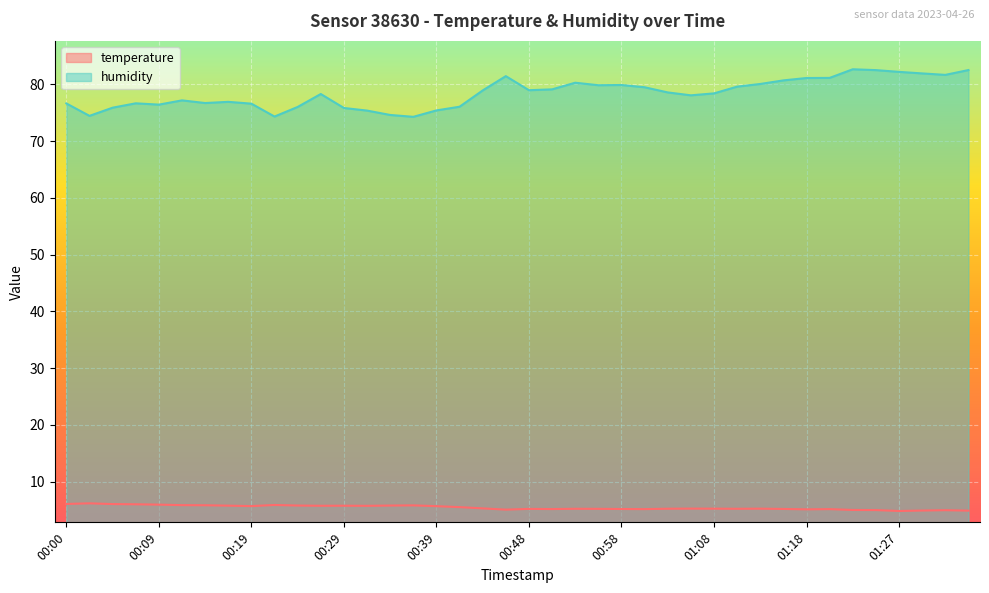

Reading left to right, transcribe all the data shown in this chart.

temperature: 6.1	6.2	6.1	6.0	6.0	5.9	5.8	5.8	5.7	5.9	5.8	5.8	5.8	5.8	5.8	5.8	5.7	5.5	5.3	5.1	5.2	5.2	5.2	5.2	5.2	5.2	5.2	5.3	5.2	5.2	5.2	5.2	5.1	5.2	5.0	5.0	4.8	4.9	5.0	4.9
humidity: 76.7	74.5	75.9	76.7	76.4	77.2	76.7	76.9	76.6	74.3	76.0	78.3	75.8	75.4	74.6	74.3	75.4	76.1	78.9	81.5	79.0	79.1	80.3	79.9	79.9	79.5	78.6	78.1	78.4	79.6	80.1	80.7	81.1	81.2	82.7	82.5	82.2	81.9	81.7	82.5